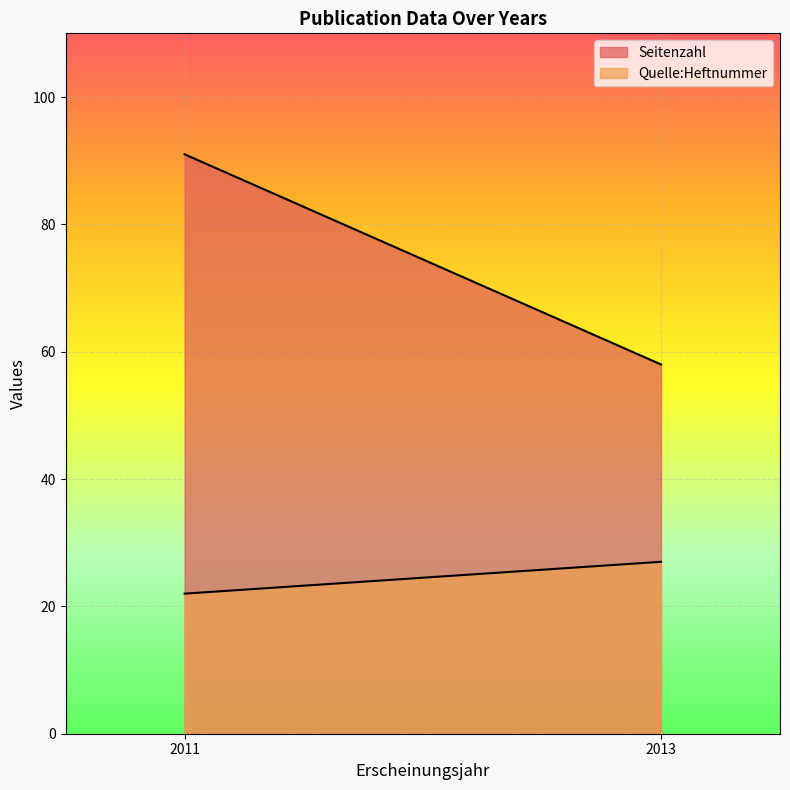

What are all the series names shown in the legend?

Seitenzahl, Quelle:Heftnummer